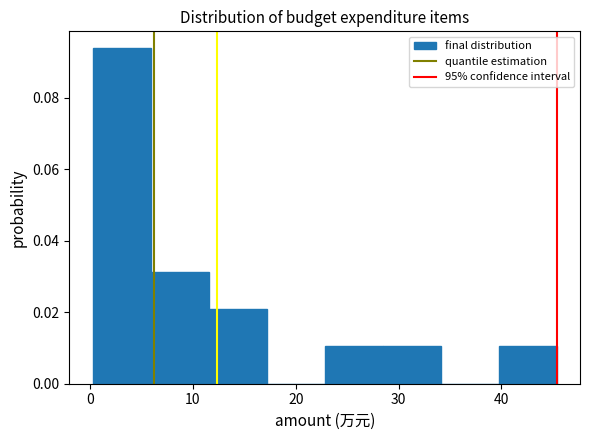

How tall is the bar that spans 6 to 12 on the x-axis? Neither the bar edges nor the heights are printed on the chart, so give them approximately, as read against the axes.

0.032